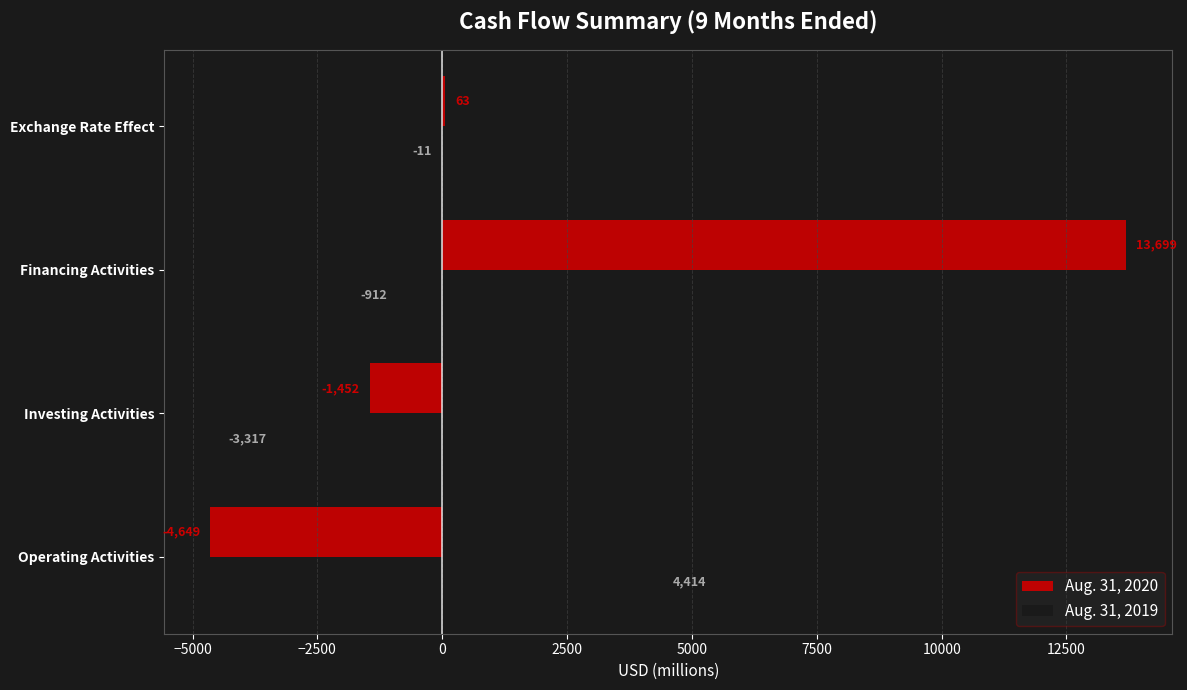

What is the sum of all Aug. 31, 2020 values?

7661